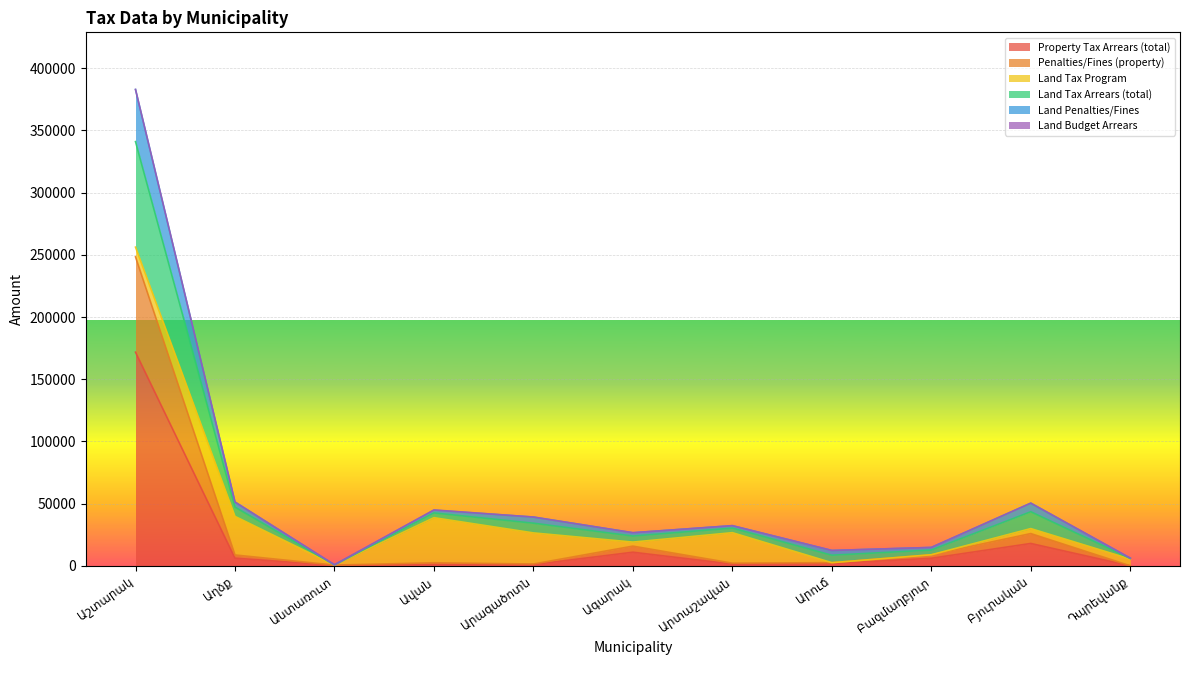

What position from the left is Արտաշավան?

7